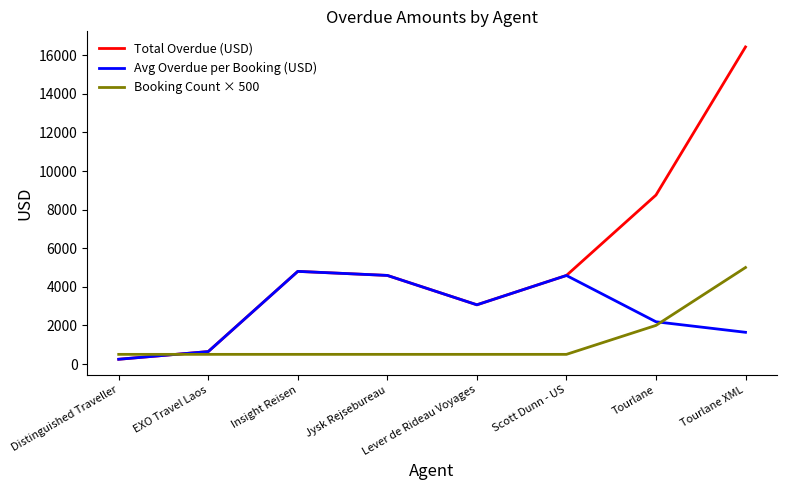

What is the maximum value for Avg Overdue per Booking (USD)?

4800.0